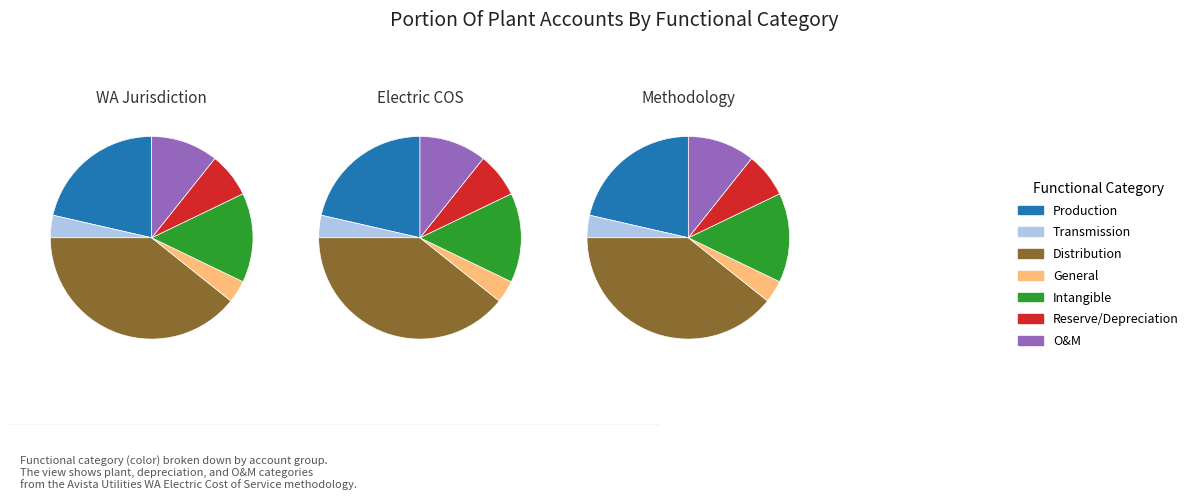

How many segments does this pie chart have?

7